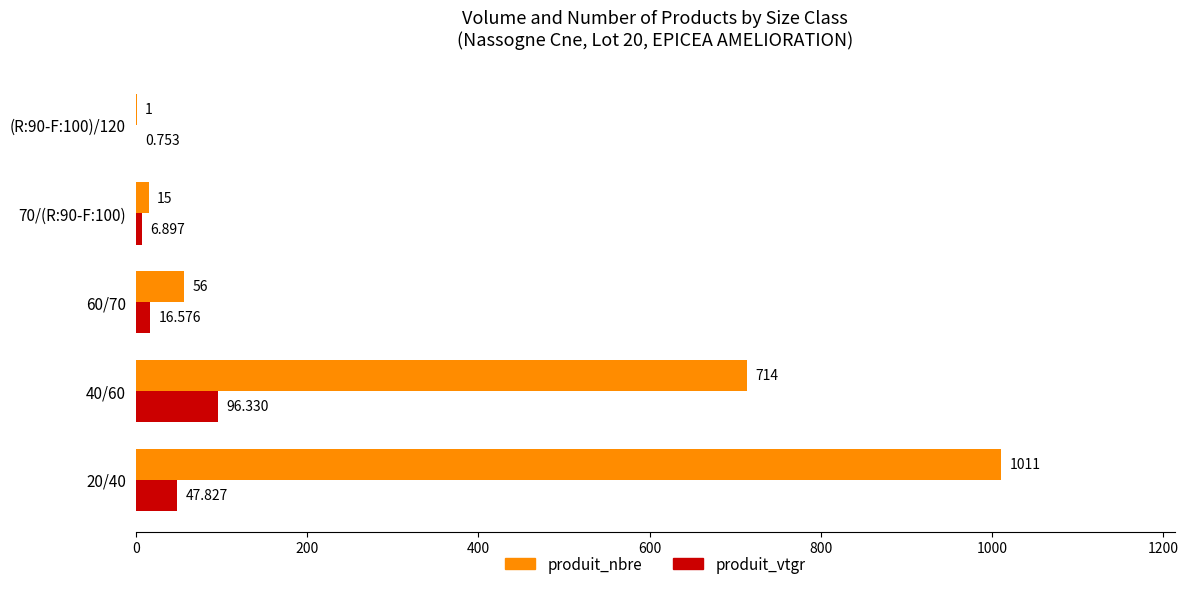

Which series has the largest total across all categories?

produit_nbre